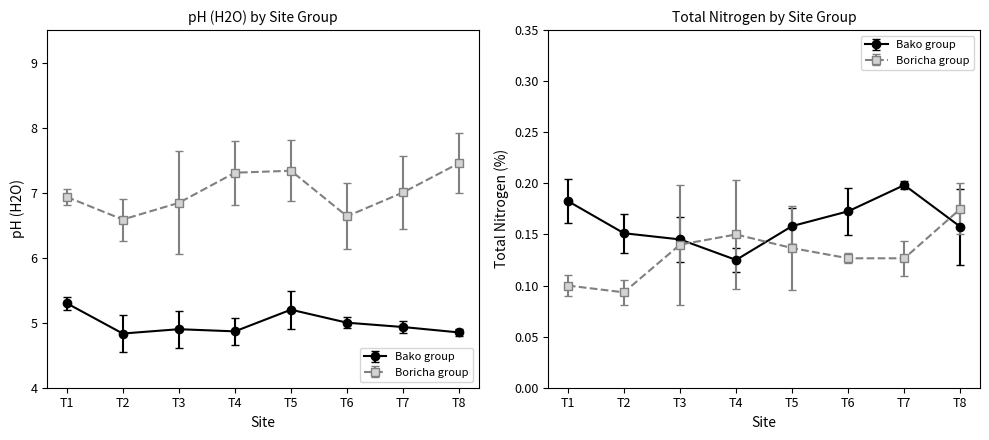

True or false: Total Nitrogen and pH (H2O) intersect in this chart.

False